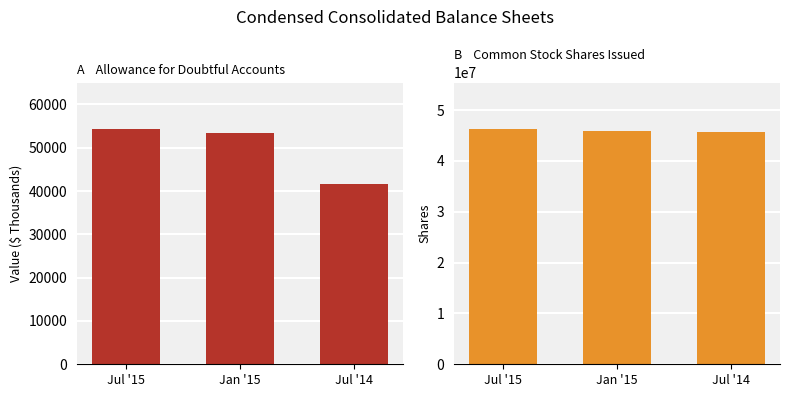

Which series has the largest total across all categories?

Common stock, shares issued